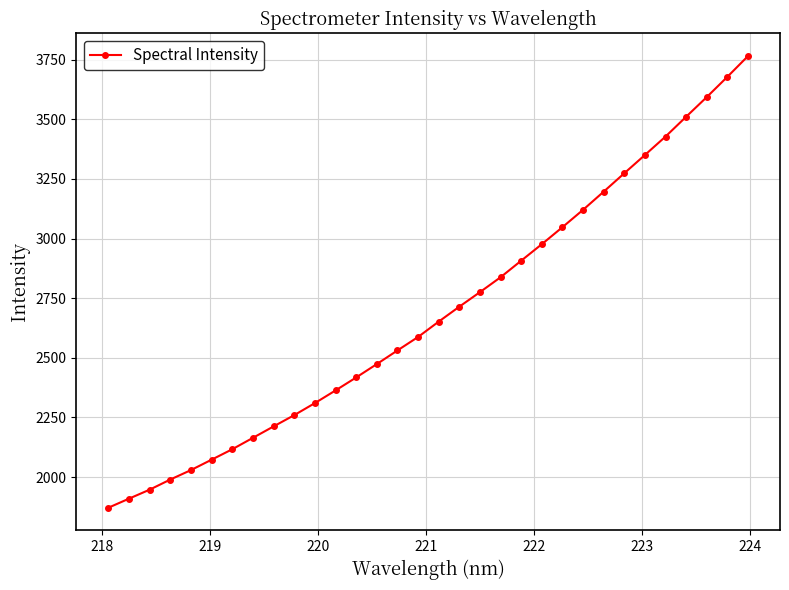

How many lines are shown in the chart?

1